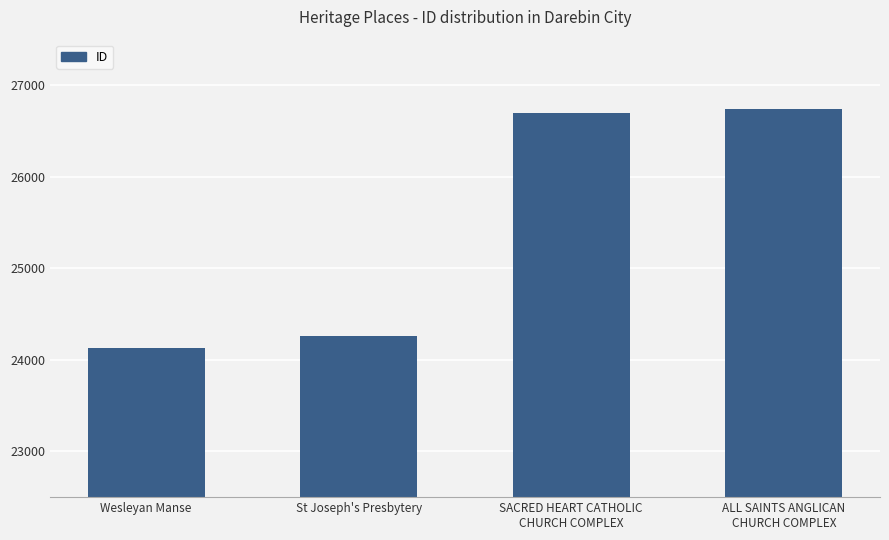

What is the sum of the values at ALL SAINTS ANGLICAN
CHURCH COMPLEX and SACRED HEART CATHOLIC
CHURCH COMPLEX?

53443